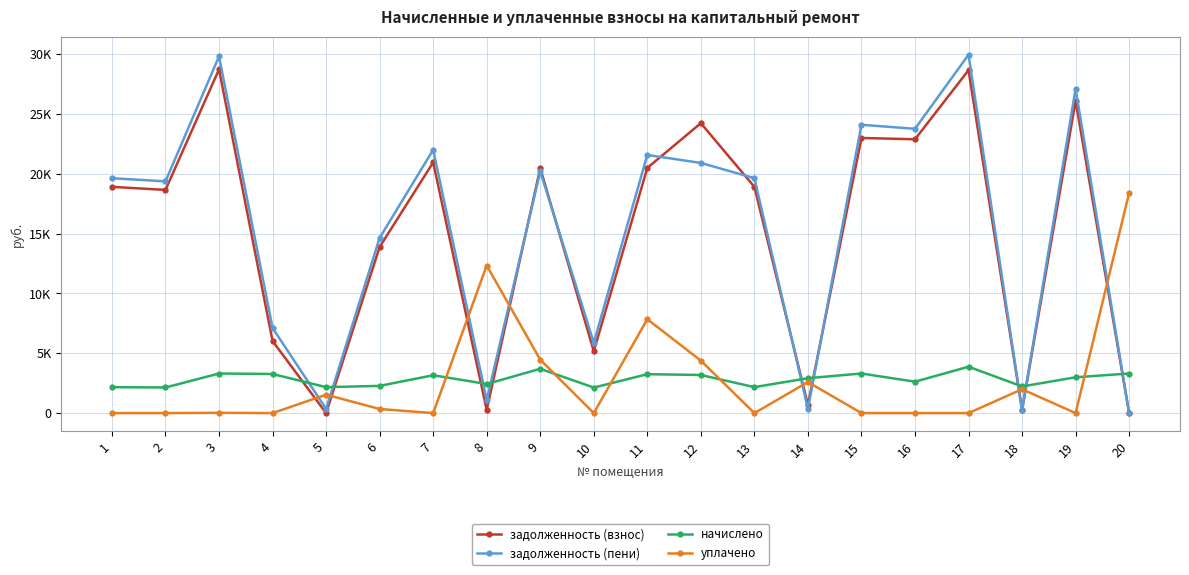

Does the chart have visible grid lines?

Yes